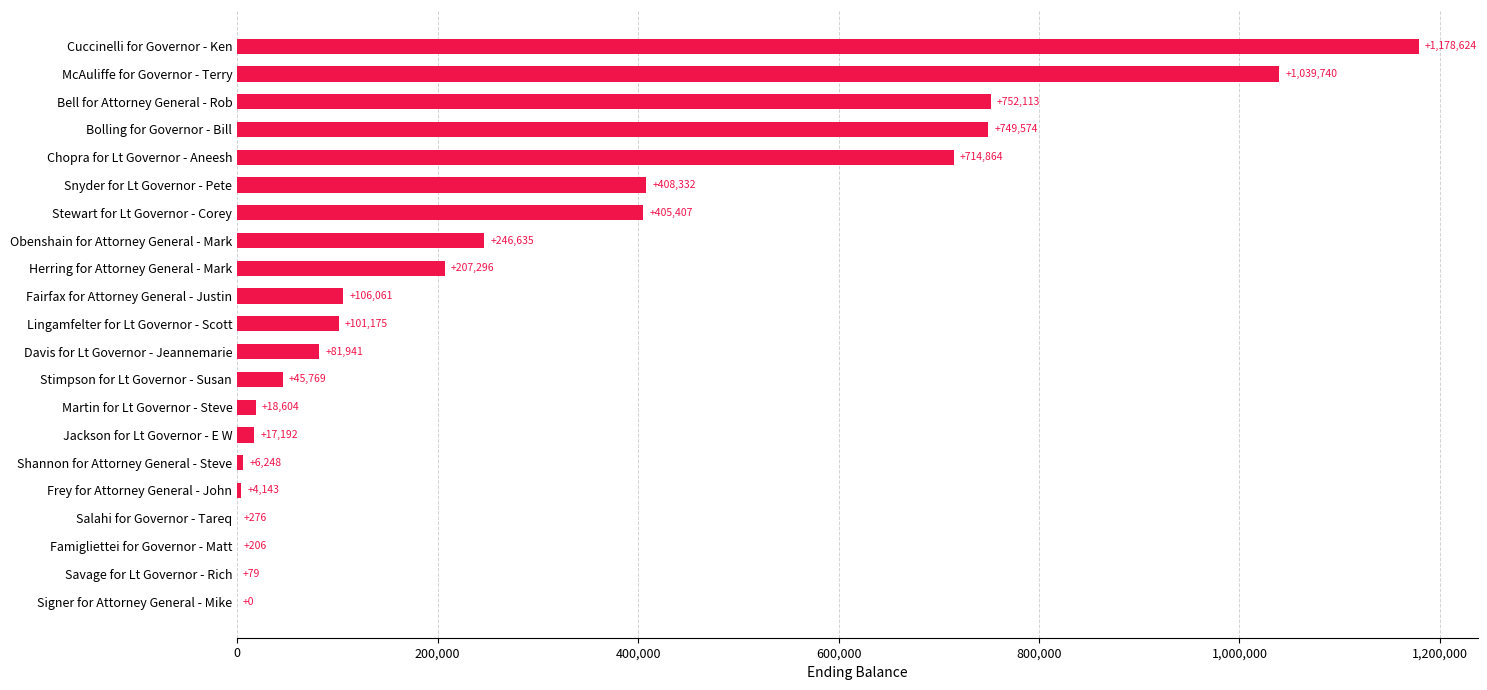

Reading top to bottom, list all the values displayed in this chart.

Cuccinelli for Governor - Ken=1178624	McAuliffe for Governor - Terry=1039740	Bell for Attorney General - Rob=752113	Bolling for Governor - Bill=749574	Chopra for Lt Governor - Aneesh=714864	Snyder for Lt Governor - Pete=408332	Stewart for Lt Governor - Corey=405407	Obenshain for Attorney General - Mark=246635	Herring for Attorney General - Mark=207296	Fairfax for Attorney General - Justin=106061	Lingamfelter for Lt Governor - Scott=101175	Davis for Lt Governor - Jeannemarie=81941	Stimpson for Lt Governor - Susan=45769	Martin for Lt Governor - Steve=18604	Jackson for Lt Governor - E W=17192	Shannon for Attorney General - Steve=6248	Frey for Attorney General - John=4143	Salahi for Governor - Tareq=276	Famigliettei for Governor - Matt=206	Savage for Lt Governor - Rich=79	Signer for Attorney General - Mike=0